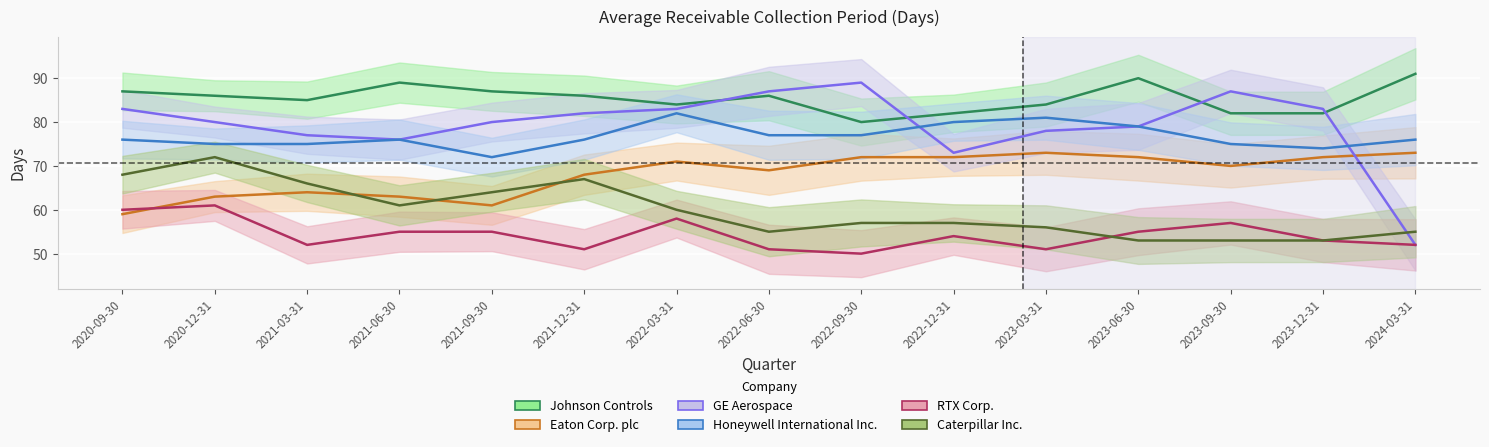

Which category has the highest value in the Honeywell International Inc. series?

2022-03-31